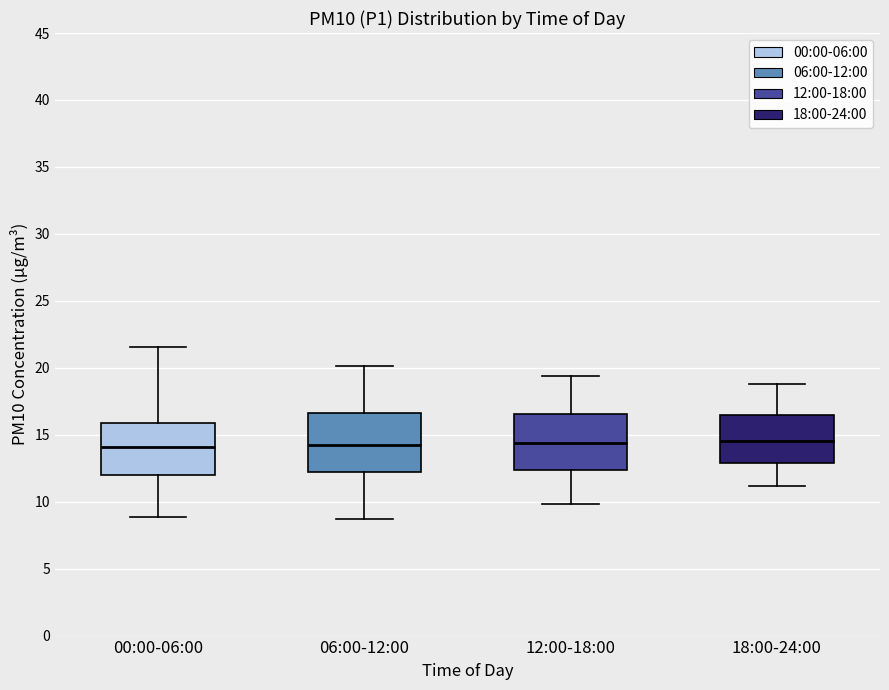

Where is the lower edge of the box for 12:00-18:00 on the y-axis? The values are not printed on the chart, so give them approximately, as read against the axis.

12.5